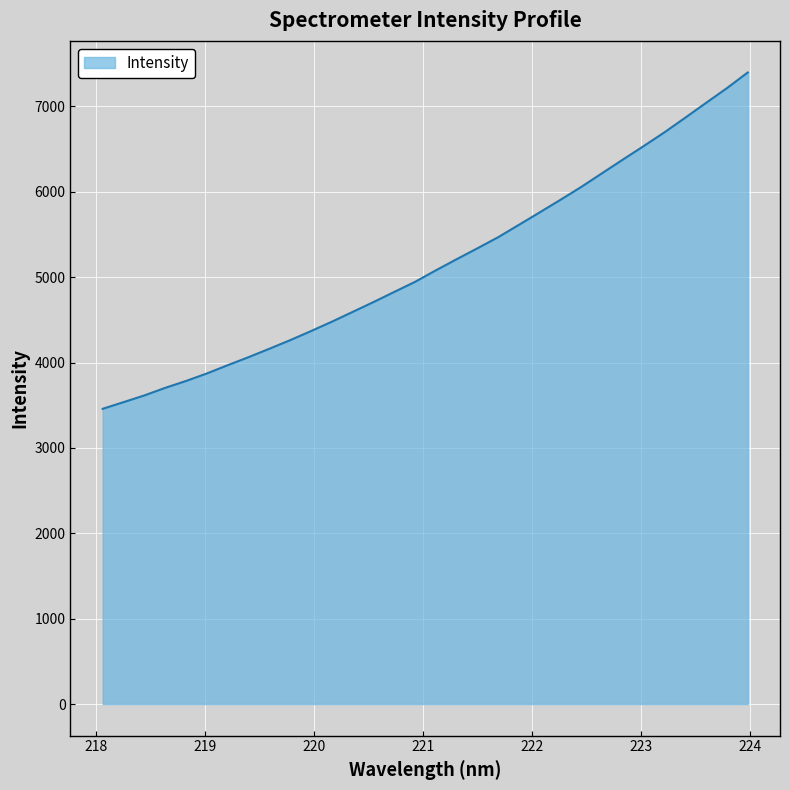

What is the difference between the maximum and minimum values?

3939.5